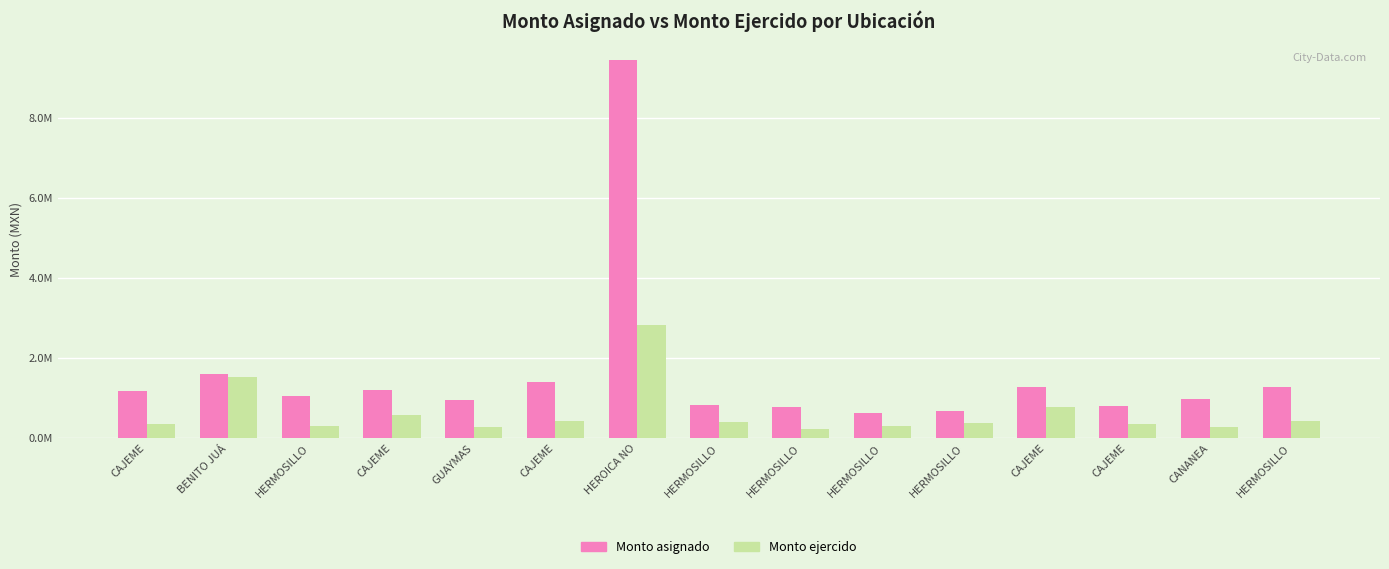

Are the bars horizontal?

No